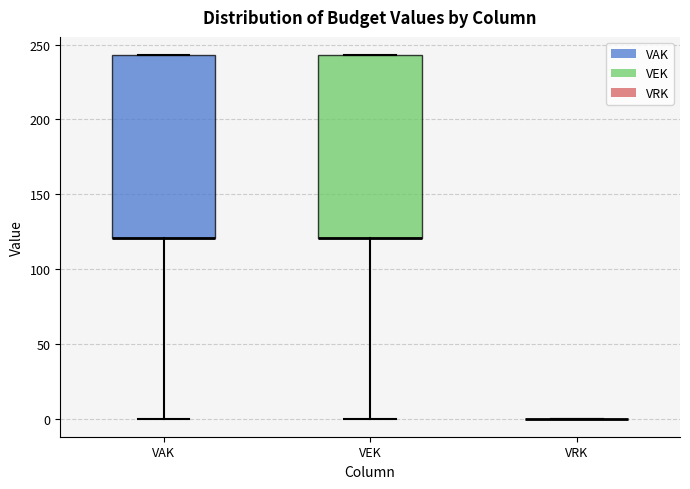

Reading left to right, transcribe this box plot: for each box, give where its median line is, the range the box spans, and where its two whiskers end, as read against the y-axis. The values are not printed on the chart, so give them approximately, as read against the axis.

VAK: median 120 (drawn on the box's lower edge), box 120 to 245, whiskers 0 to 245
VEK: median 120 (drawn on the box's lower edge), box 120 to 245, whiskers 0 to 245
VRK: box collapsed to a line at 0, whiskers 0 to 0